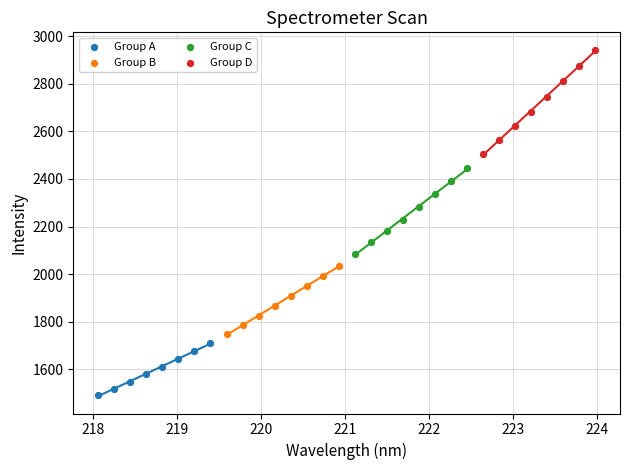

Which series contains the highest Y value?

Group D